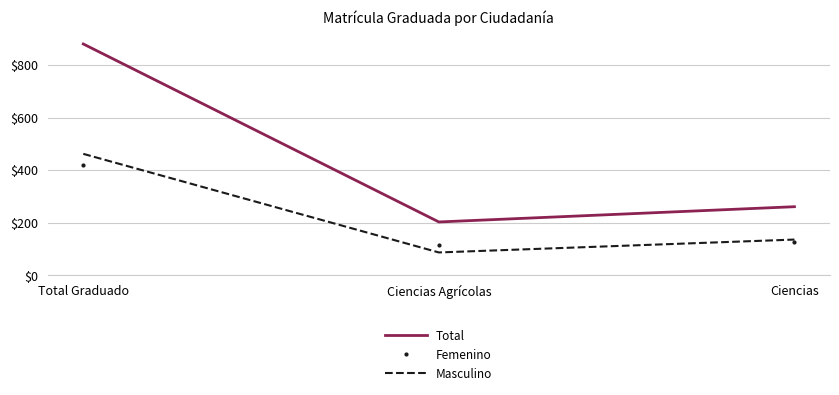

What is the spread (max minus min) of values at Total Graduado?

462